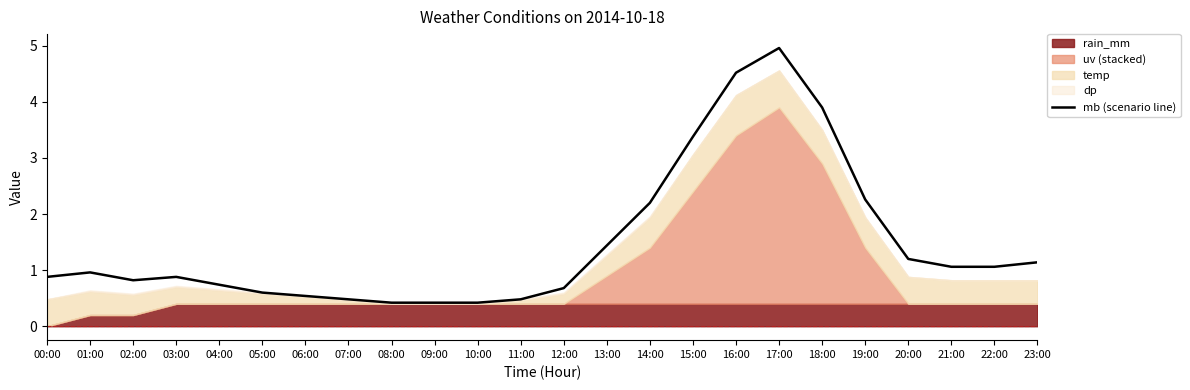

The value at 09:00 is 0.7. True or false?

False